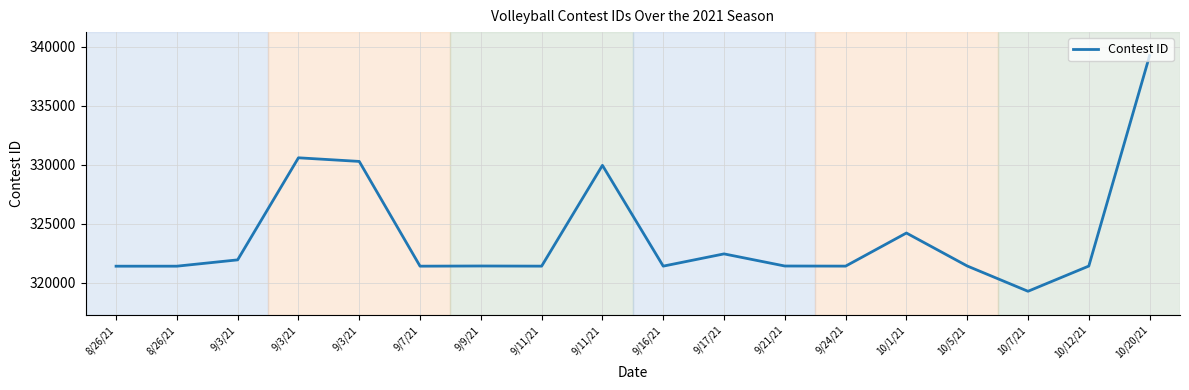

What is the approximate value at 9/9/21, to the nearest 100?

321400